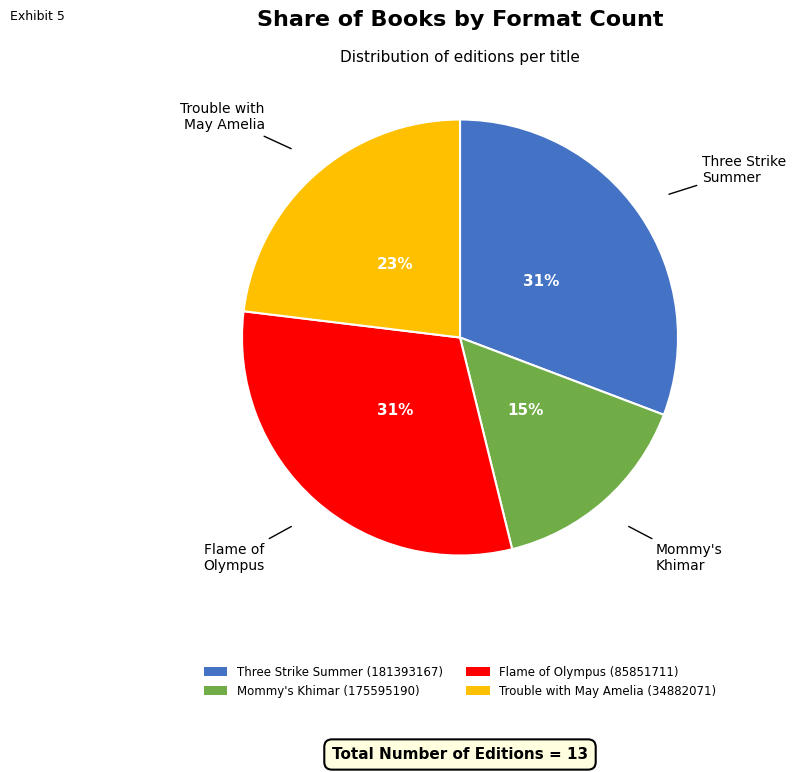

To the nearest percent, what is the average slice percentage?

25%